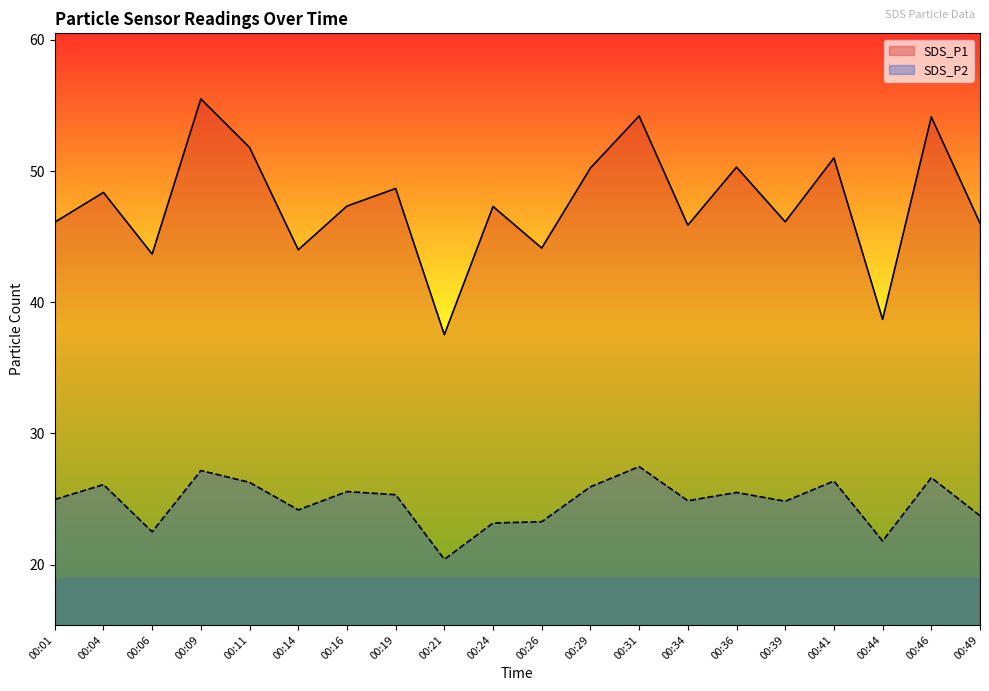

What is the approximate value of SDS_P1 at 00:21?

37.5